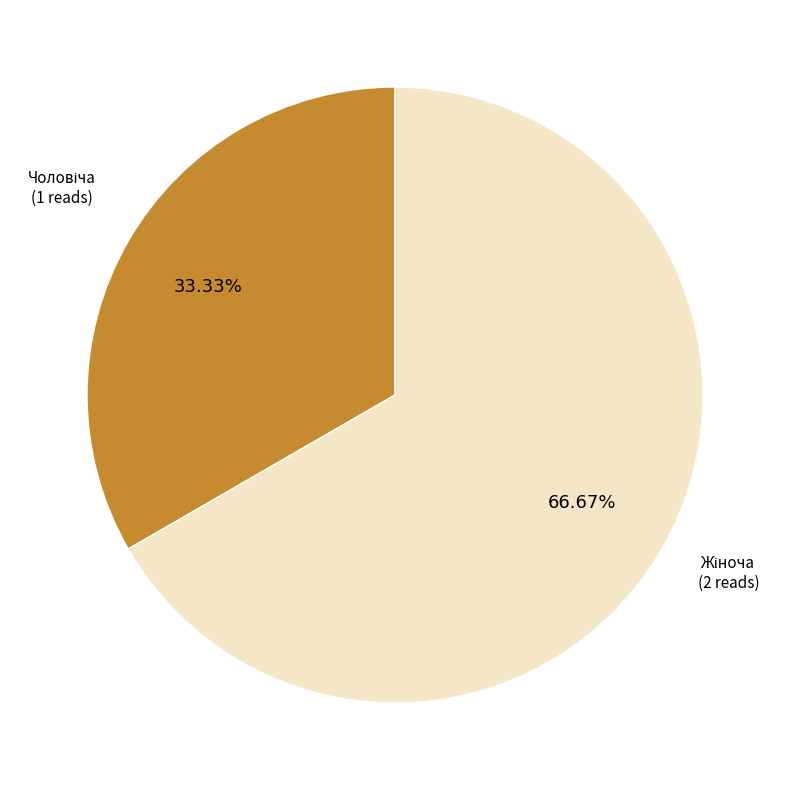

Is there any slice that represents more than half of the pie?

Yes